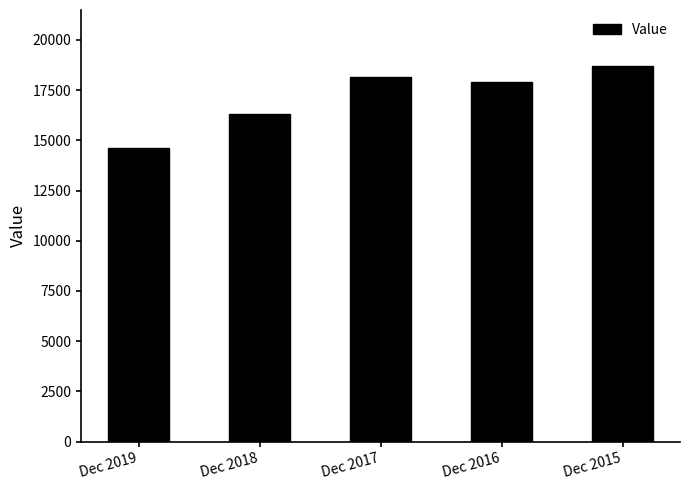

Count the number of categories in the chart.

5